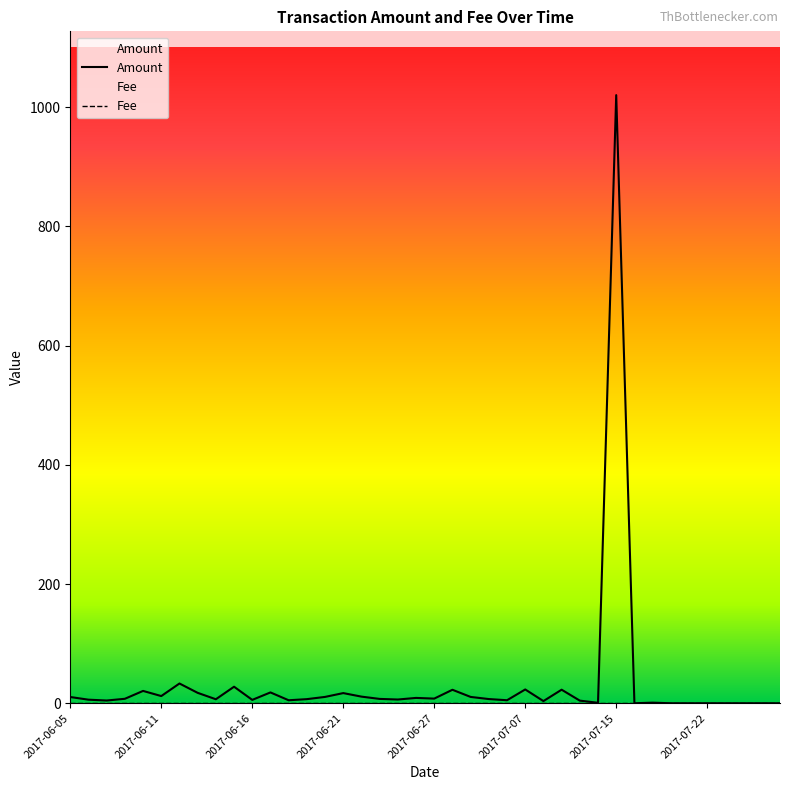

Which category has the highest value in the Amount series?

2017-07-15